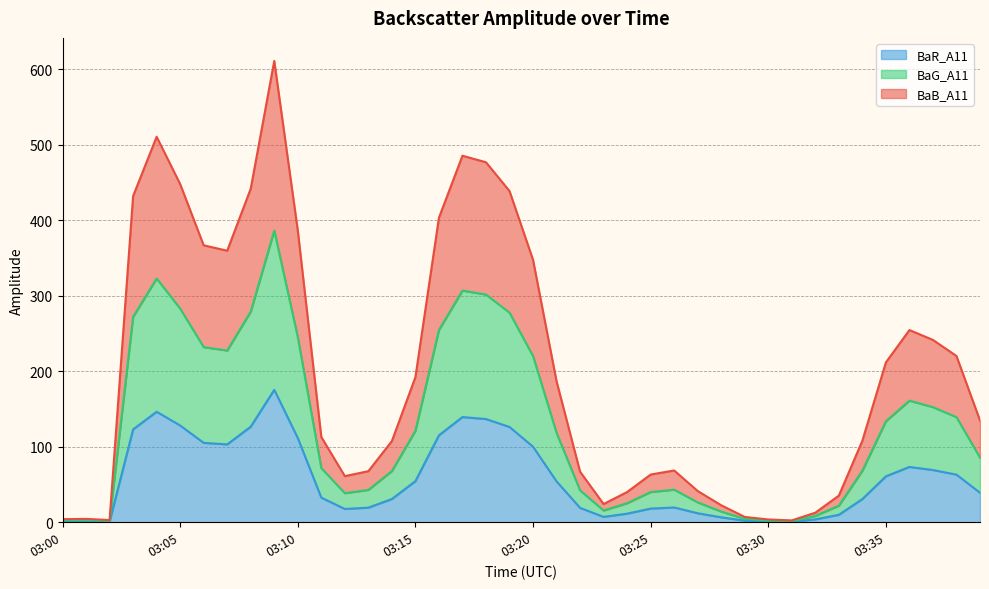

List the series in order of their peak value, highest first.

BaB_A11, BaG_A11, BaR_A11